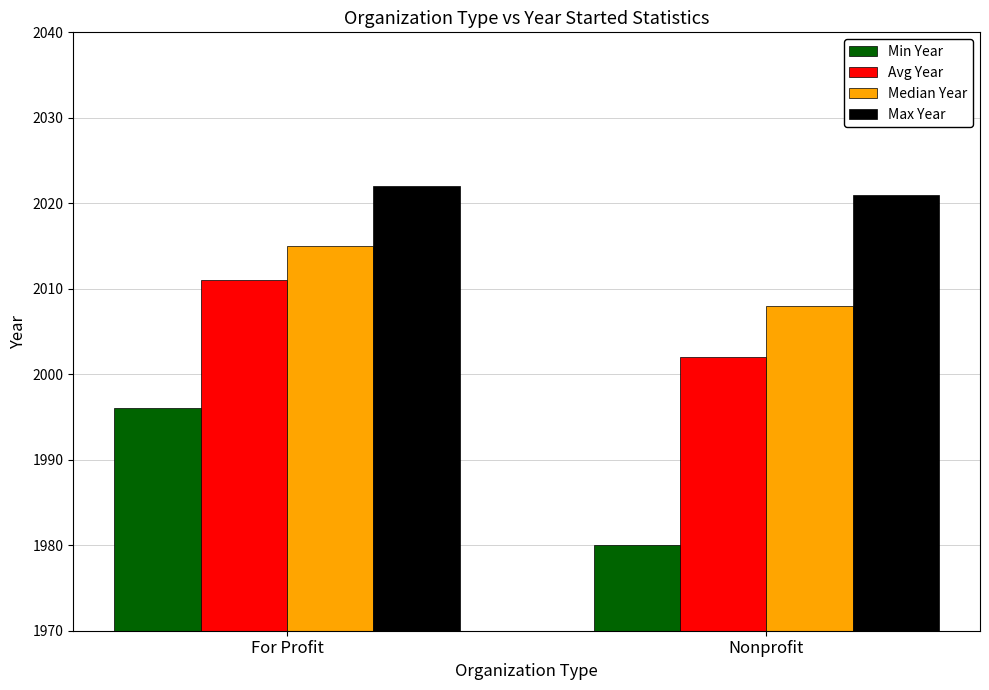

What is the minimum value shown in the chart?

1980